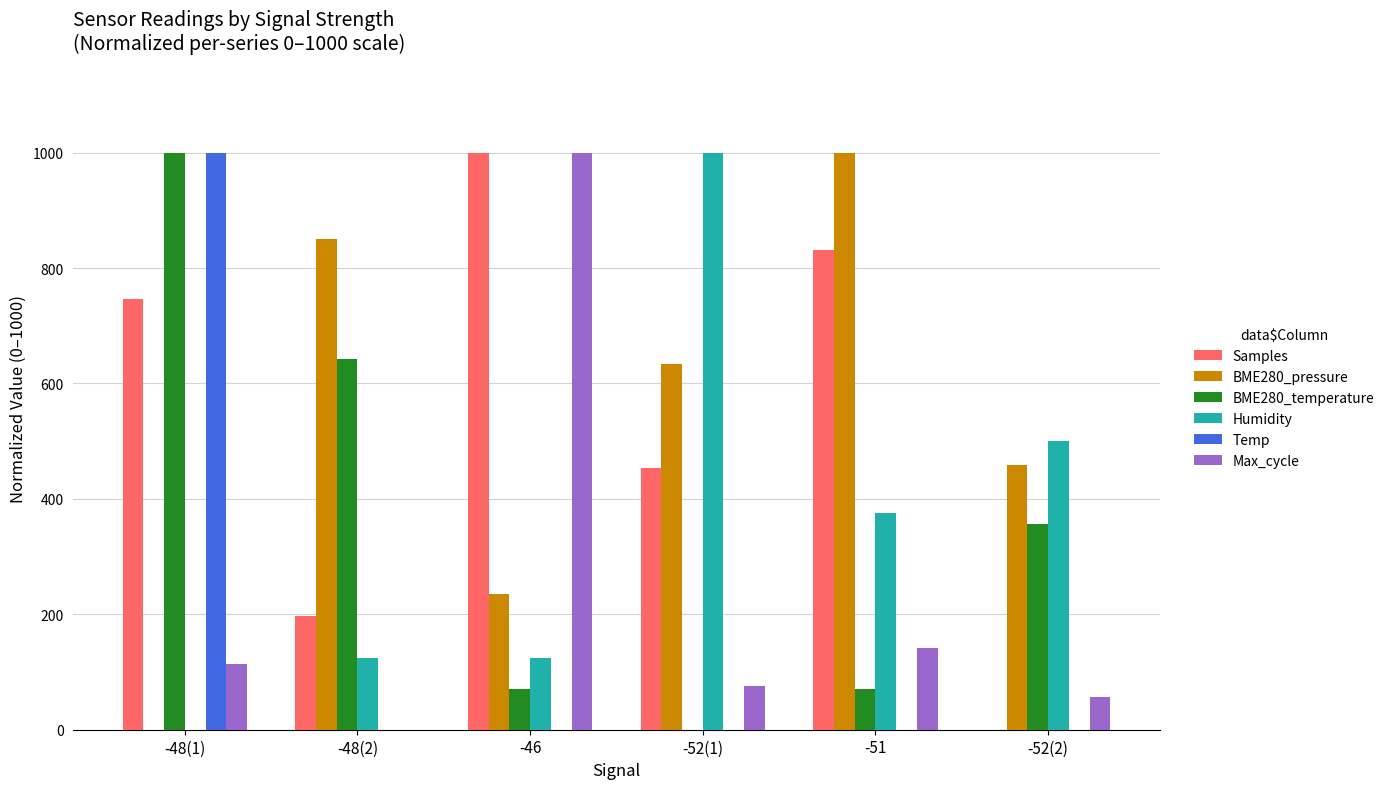

Reading left to right, what are all the values shown in this chart?

Samples: -48(1)=747.0	-48(2)=197.5	-46=1000.0	-52(1)=452.7	-51=831.4	-52(2)=0.0
BME280_pressure: -48(1)=0.0	-48(2)=851.1	-46=234.4	-52(1)=633.6	-51=1000.0	-52(2)=459.3
BME280_temperature: -48(1)=1000.0	-48(2)=642.9	-46=71.4	-52(1)=0.0	-51=71.4	-52(2)=357.1
Humidity: -48(1)=0.0	-48(2)=125.0	-46=125.0	-52(1)=1000.0	-51=375.0	-52(2)=500.0
Temp: -48(1)=1000.0	-48(2)=0.0	-46=0.0	-52(1)=0.0	-51=0.0	-52(2)=0.0
Max_cycle: -48(1)=113.2	-48(2)=0.0	-46=1000.0	-52(1)=75.5	-51=141.5	-52(2)=56.6